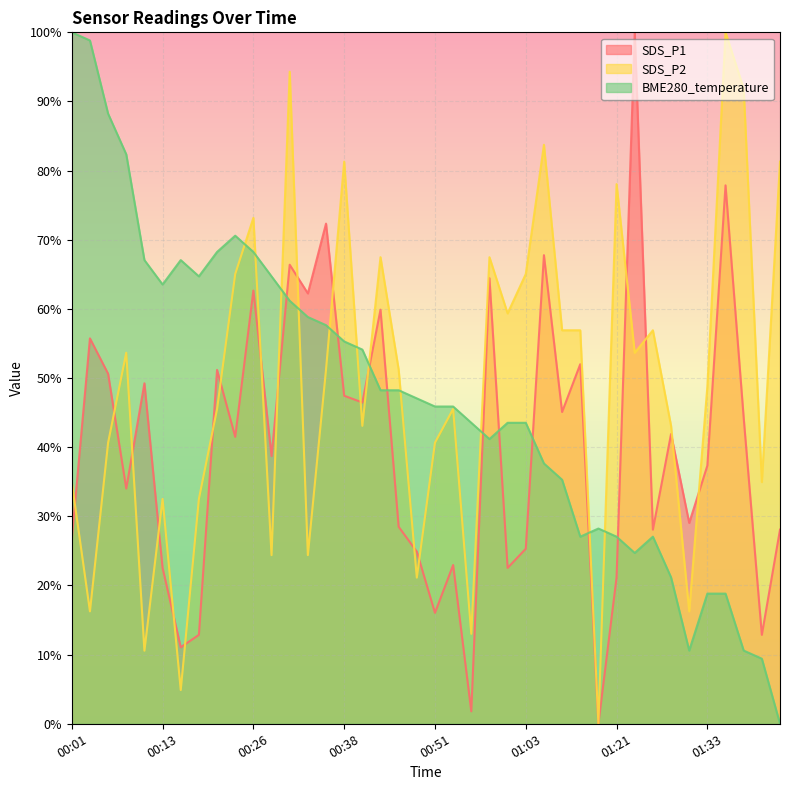

The value of SDS_P2 at 00:36 is 67.2. True or false?

False